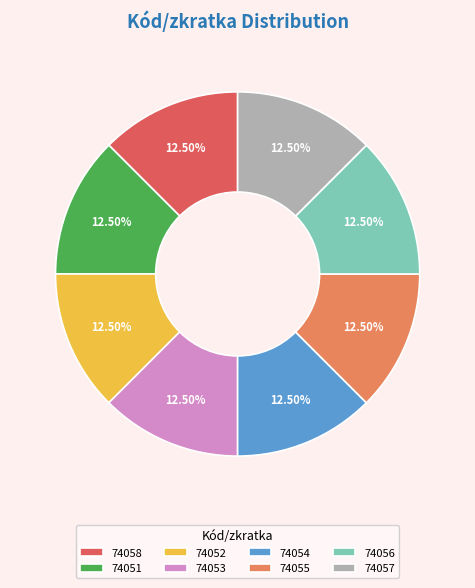

How many slices are in this pie chart?

8